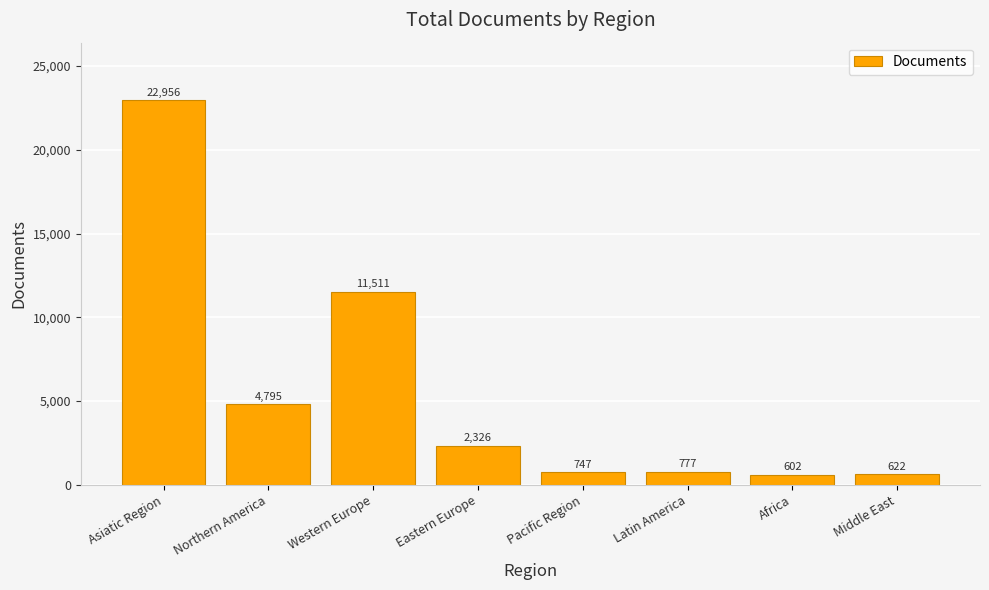

Reading right to left, list all the values displayed in this chart.

622	602	777	747	2326	11511	4795	22956